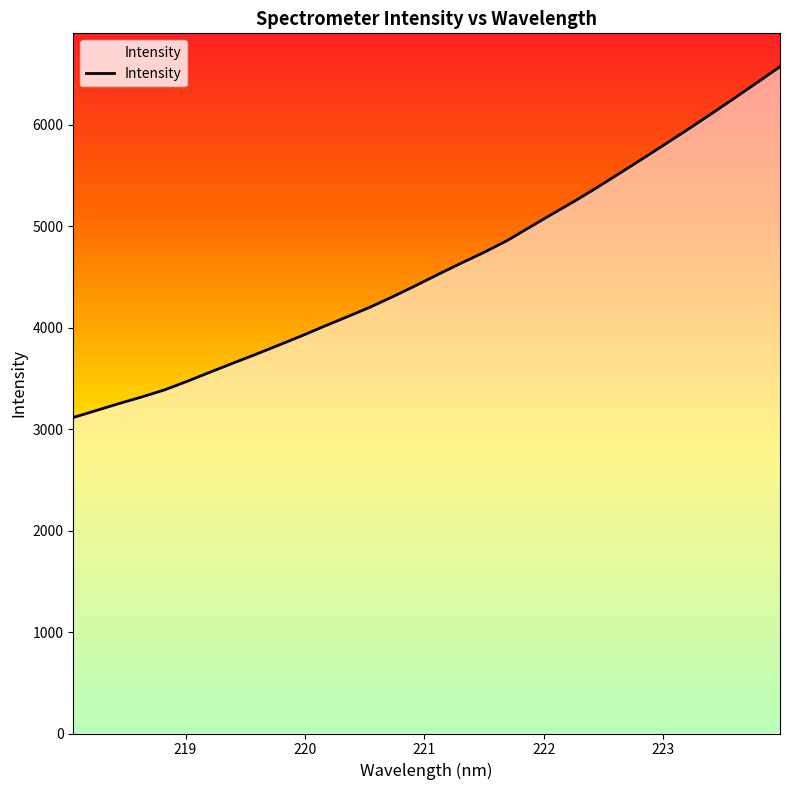

What is the difference between the maximum and minimum values?

3456.1